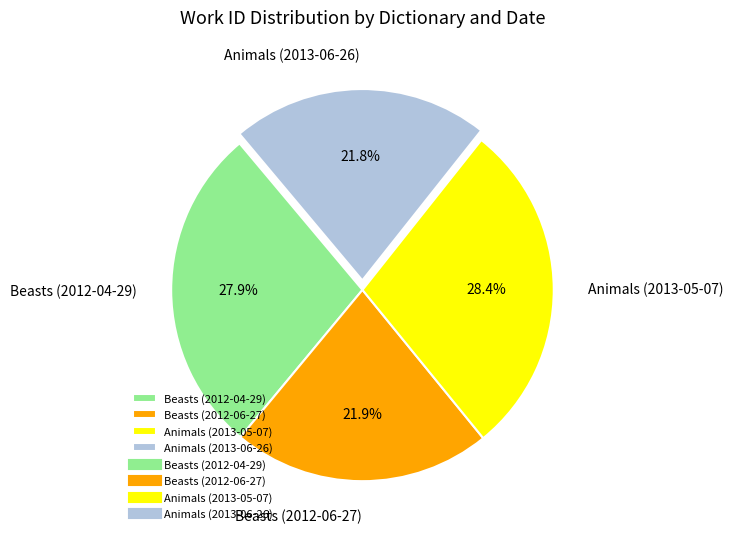

True or false: Beasts (2012-04-29) accounts for 39% of the total.

False